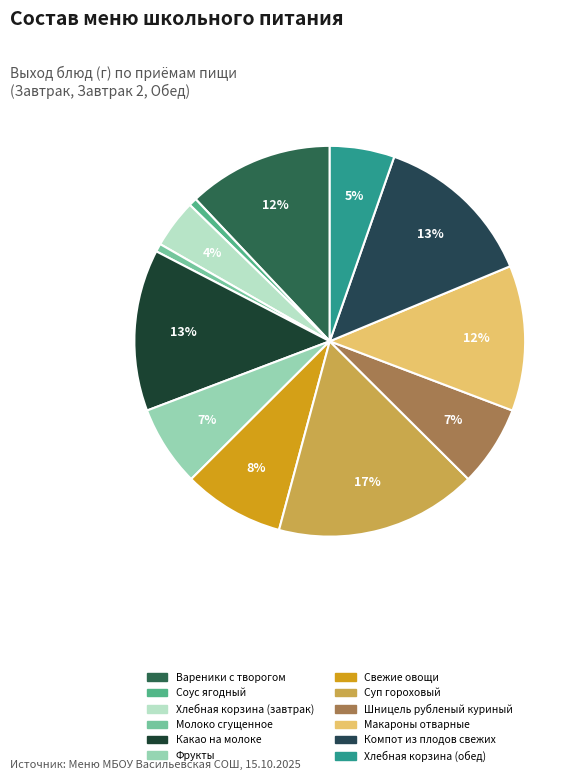

Does Хлебная корзина (завтрак) represent more than half of the total?

No